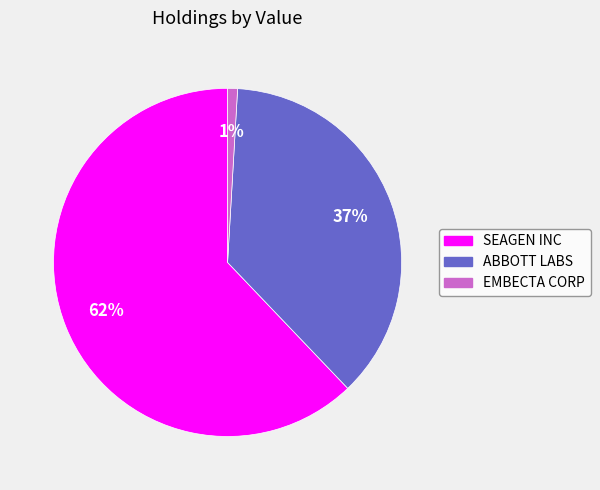

To the nearest percent, what portion does SEAGEN INC represent?

62%